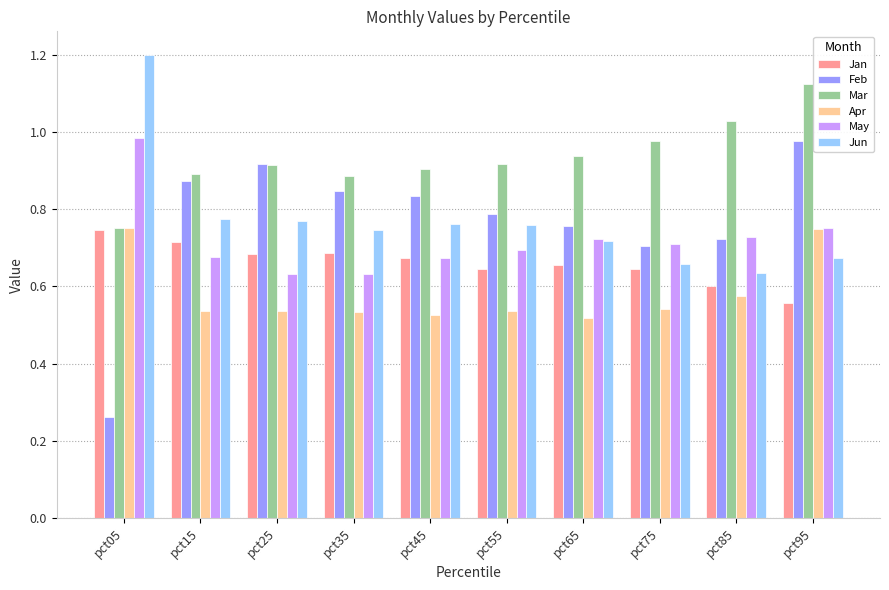

How many groups of bars are there?

10